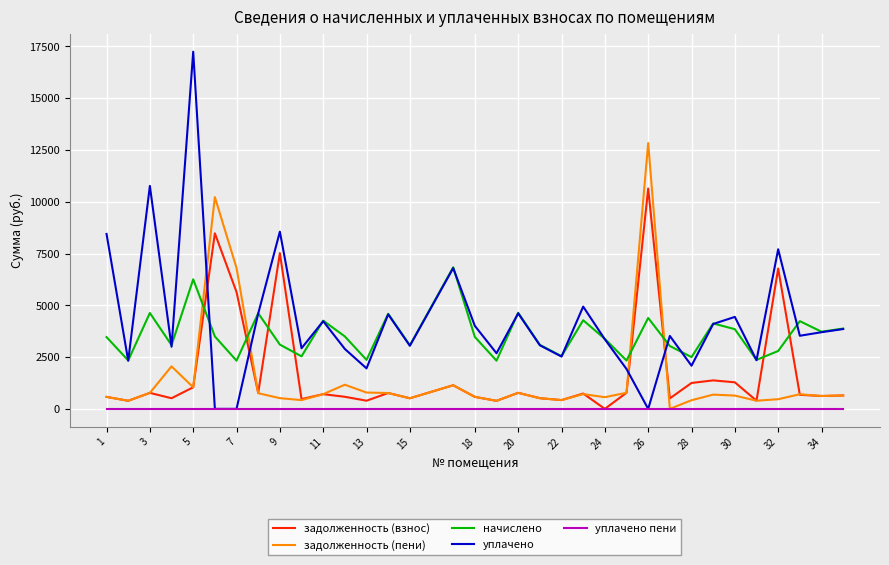

What is the greatest value displayed?

17245.6